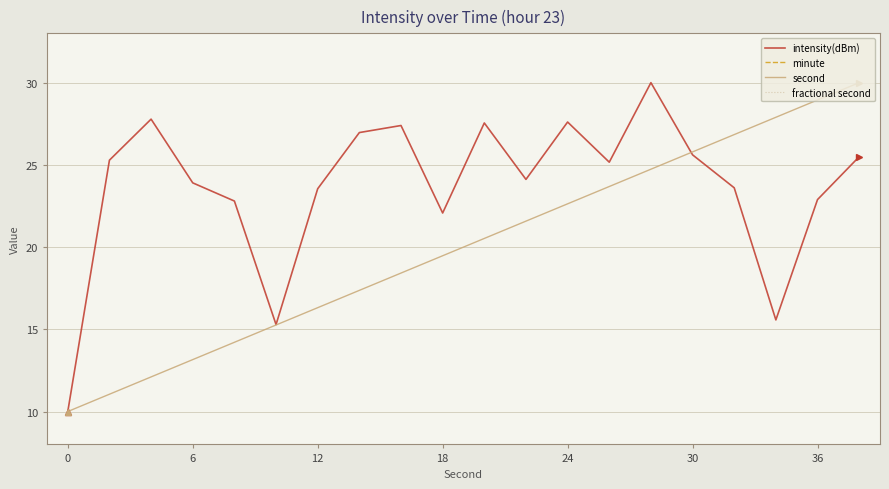

At which label is intensity(dBm) closest to 20?

18